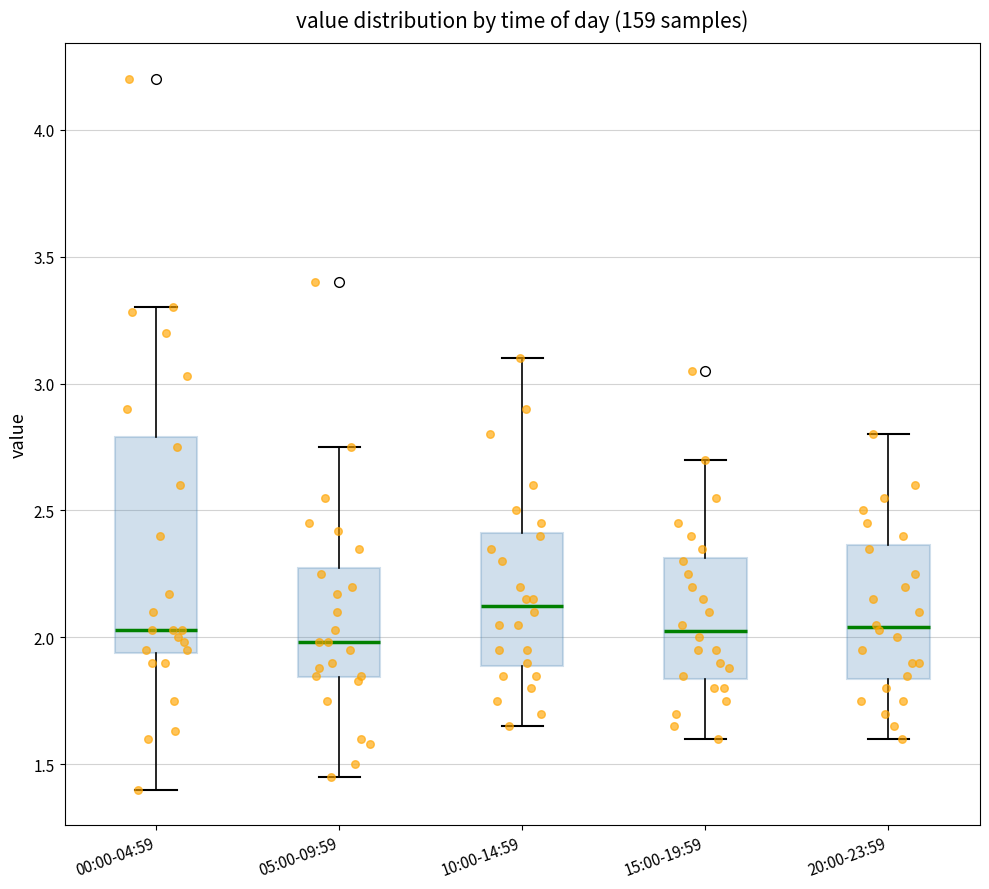

Which box is the tallest, from its lower edge to its upper edge?

00:00-04:59